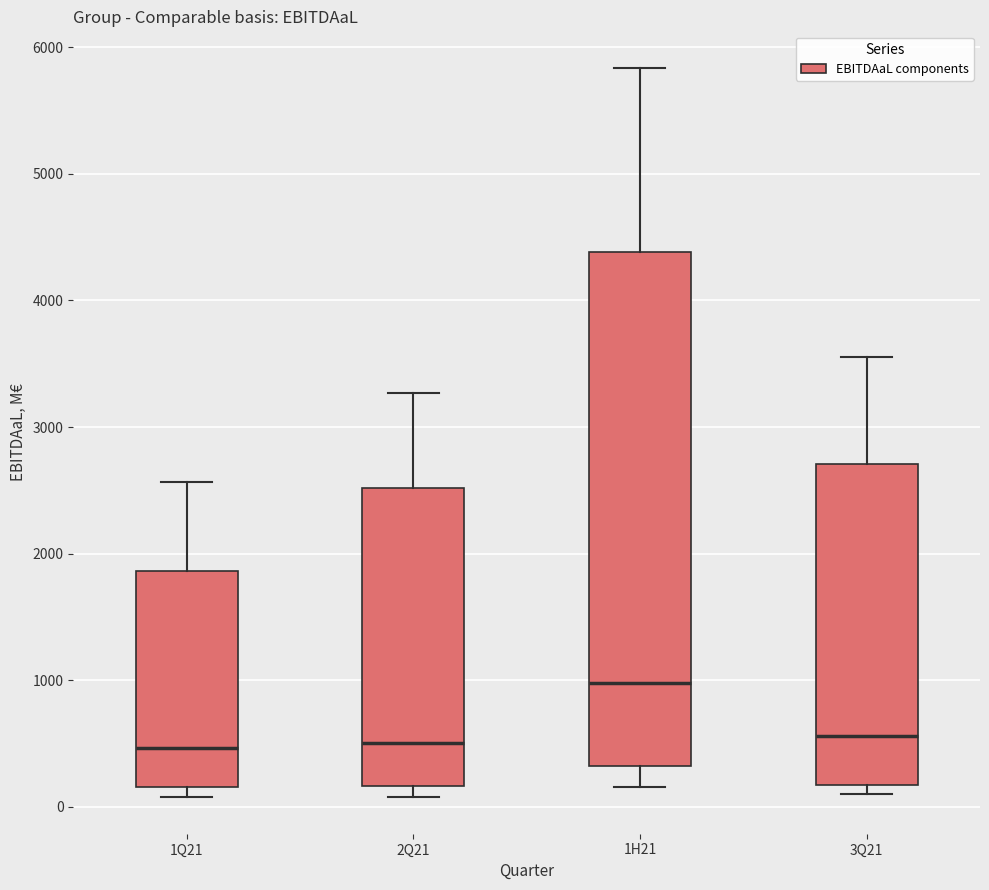

Reading left to right, read every box against the y-axis: the position of its median line, the range the box covers, and the ends of its whiskers. The values are not printed on the chart, so give them approximately, as read against the axis.

1Q21: median 500, box 200 to 1900, whiskers 100 to 2600
2Q21: median 500, box 200 to 2500, whiskers 100 to 3300
1H21: median 1000, box 300 to 4400, whiskers 200 to 5800
3Q21: median 600, box 200 to 2700, whiskers 100 to 3600